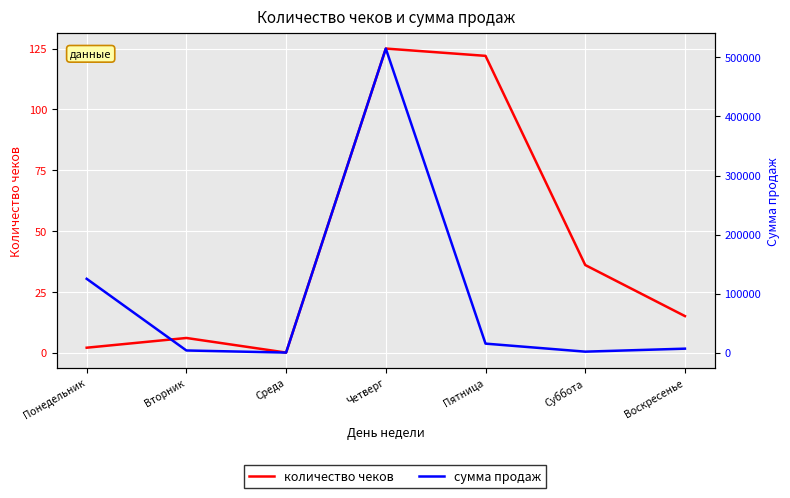

List the series in order of their overall mean, highest first.

сумма продаж, количество чеков